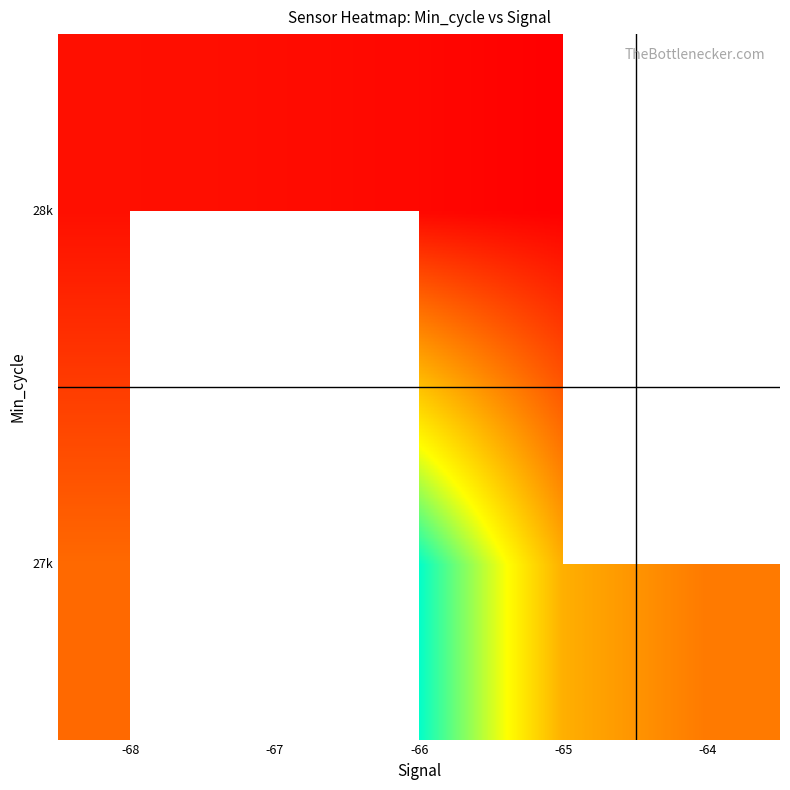

At which category does the chart reach its minimum across all series?

-65